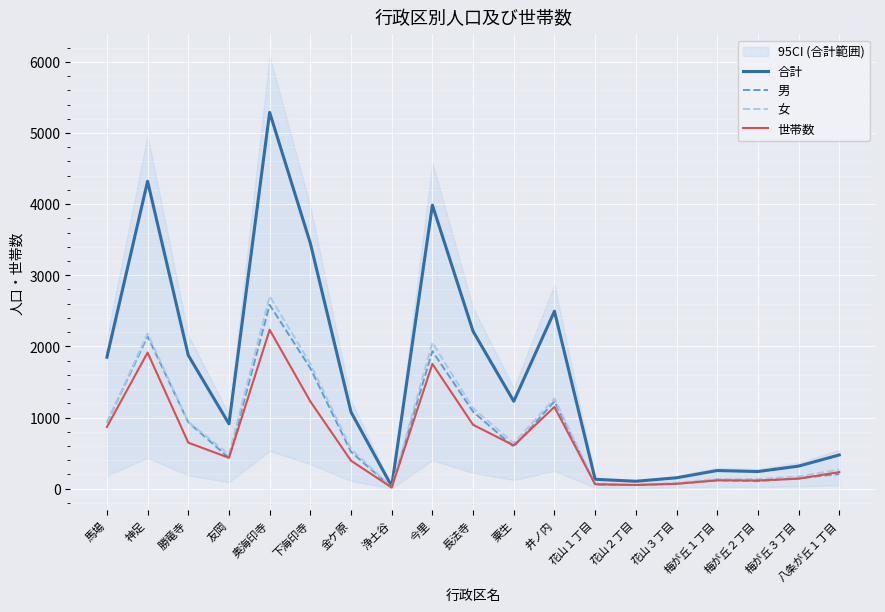

Between 神足 and 梅が丘１丁目, which is larger?

神足